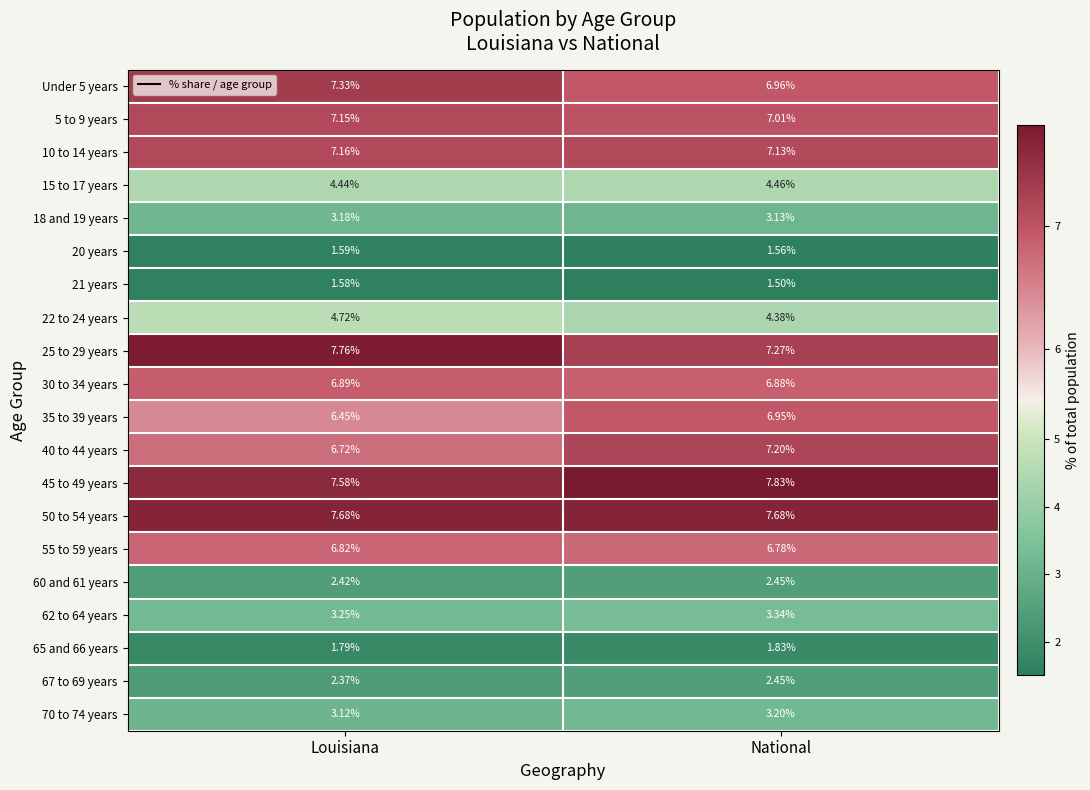

Is the value of 55 to 59 years at National greater than the value of 15 to 17 years at National?

Yes